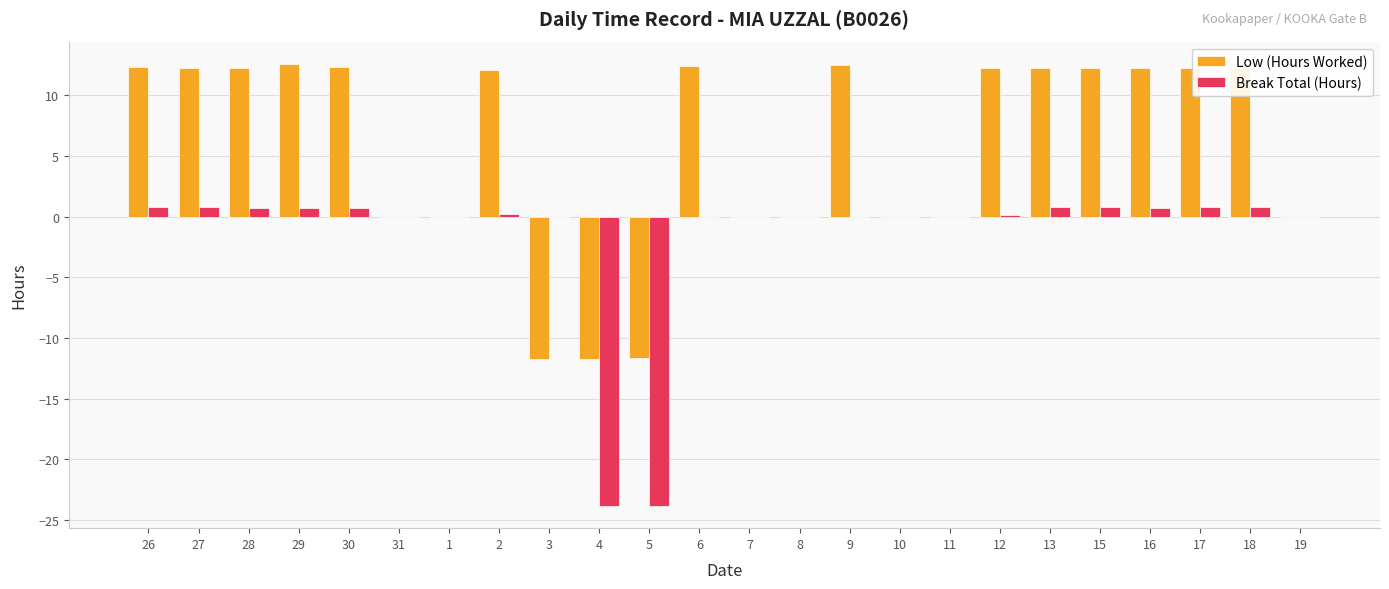

What is the average value of the Break Total (Hours) series?

-1.7